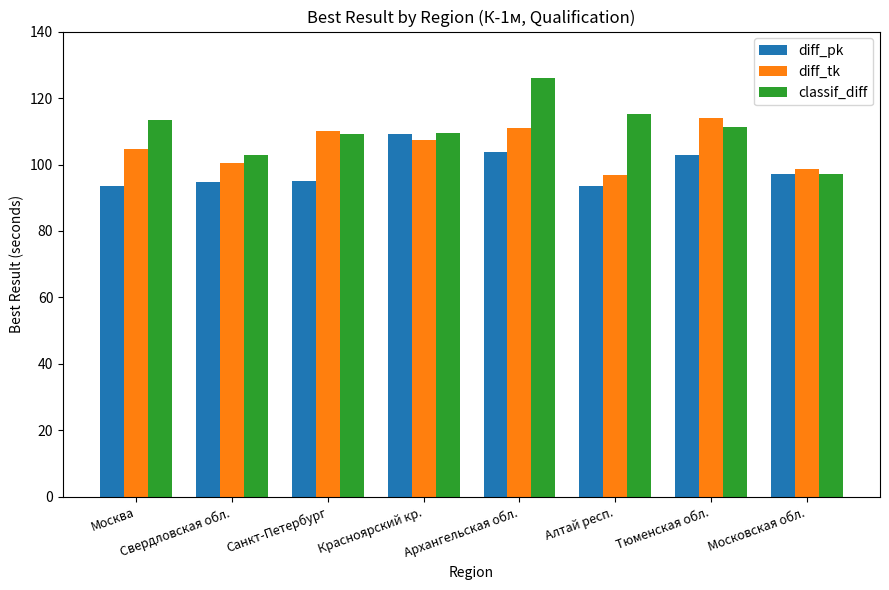

At how many categories does at least one series exceed 102?

7